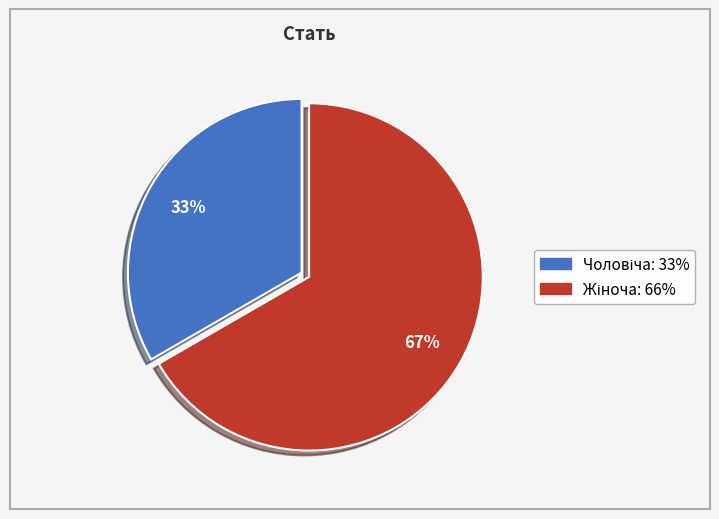

To the nearest percent, what is the average slice percentage?

50%